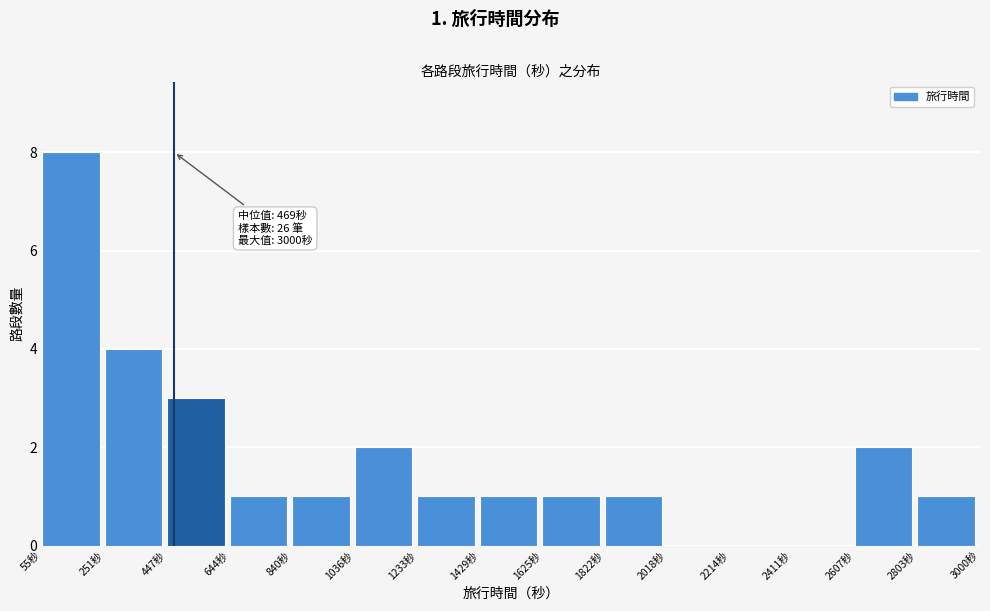

Which range on the x-axis has the tallest bar?

60 to 260